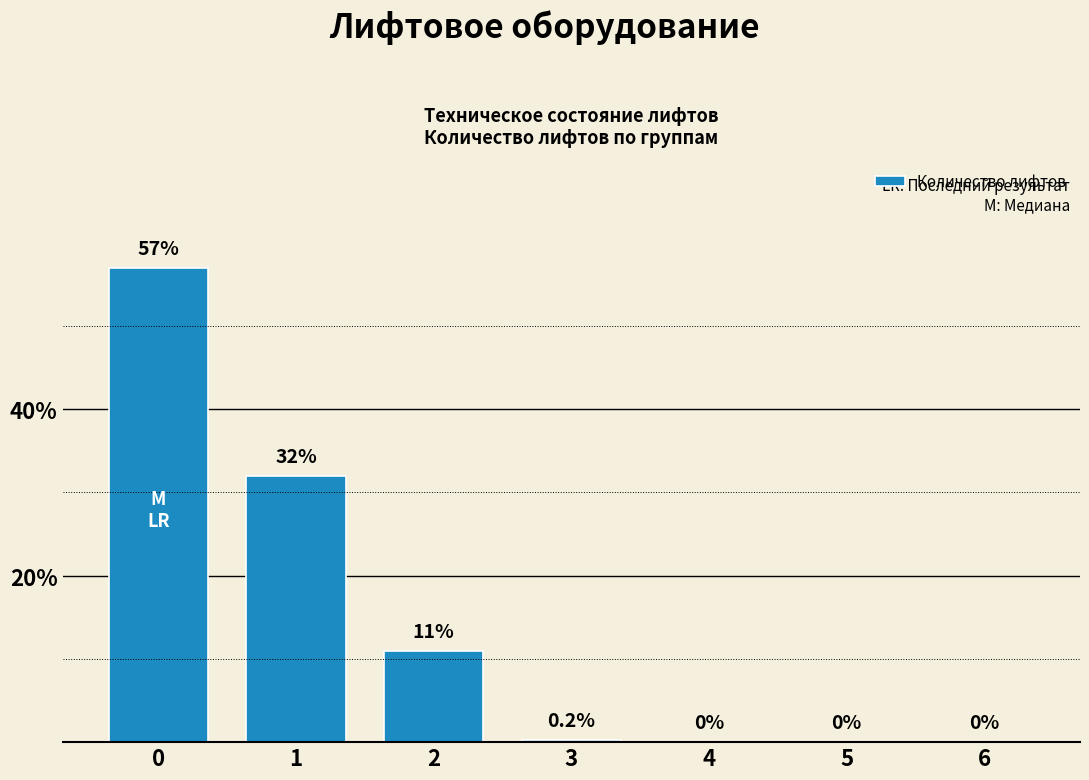

What is the sum of the values at 5 and 2?

11.0